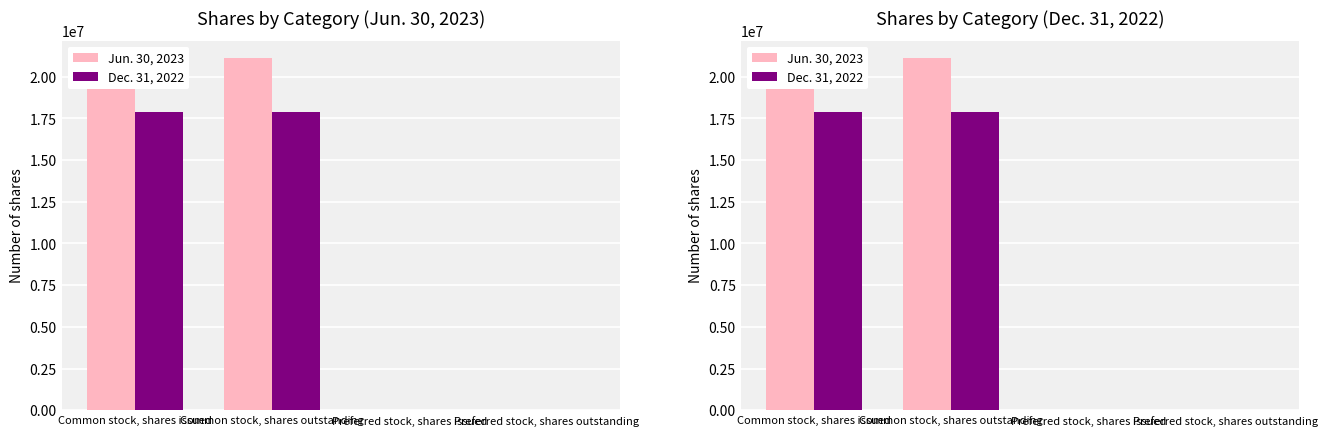

How many data points in Dec. 31, 2022 are less than 17897029?

2